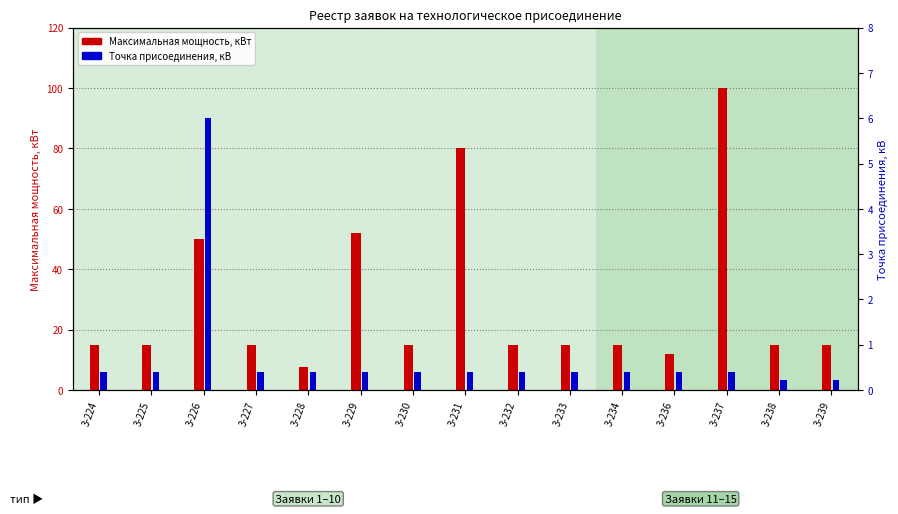

Rank the categories by Точка присоединения, кВ value from highest to lowest.

3-226, 3-224, 3-225, 3-227, 3-228, 3-229, 3-230, 3-231, 3-232, 3-233, 3-234, 3-236, 3-237, 3-238, 3-239